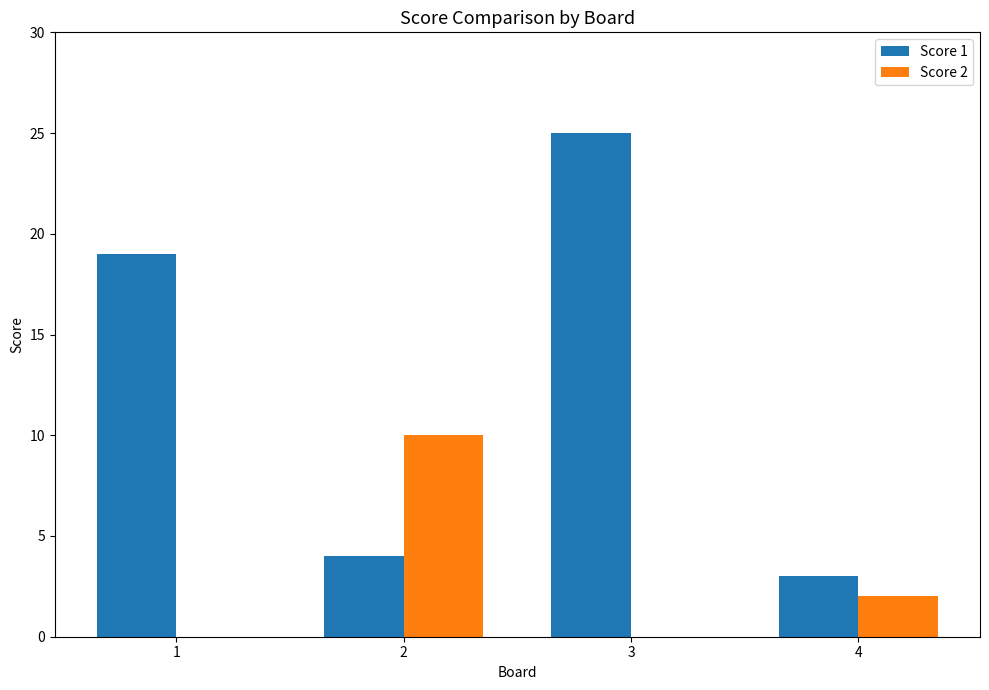

At which label does Score 2 first exceed 2?

2